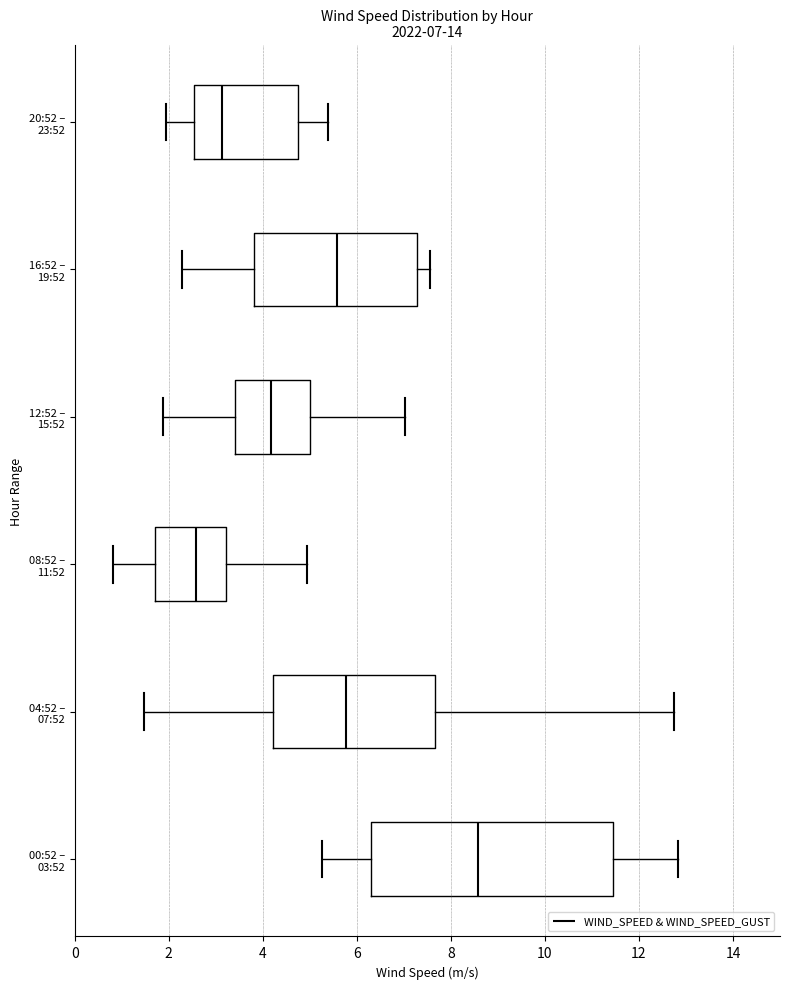

Comparing the boxes themselves (not the whiskers), which one is the widest?

00:52 – 03:52